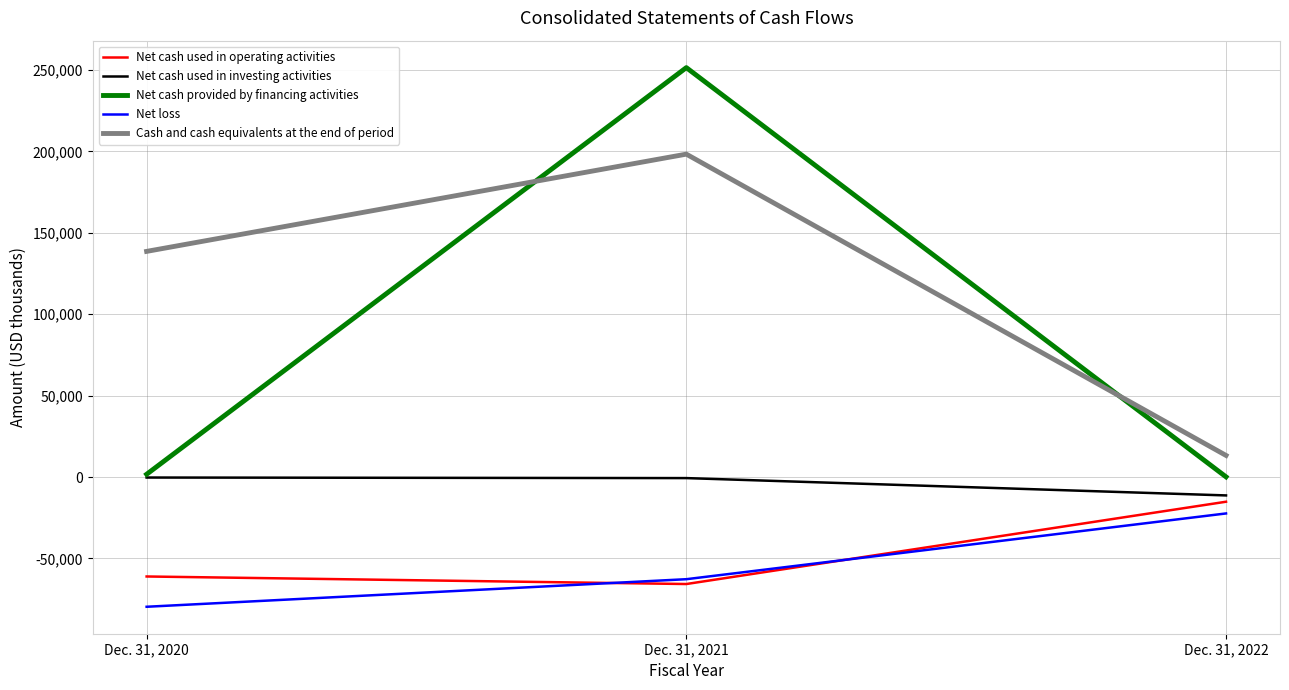

At which category is the sum across all series the highest?

Dec. 31, 2021